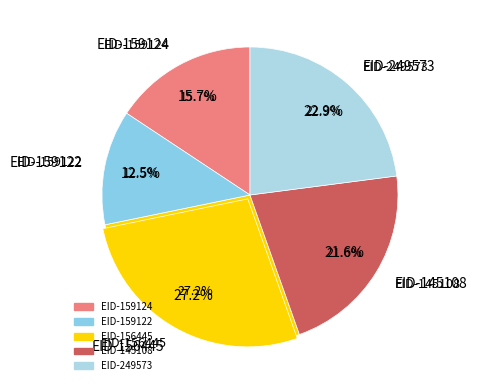

To the nearest percent, what is the average slice percentage?

20%